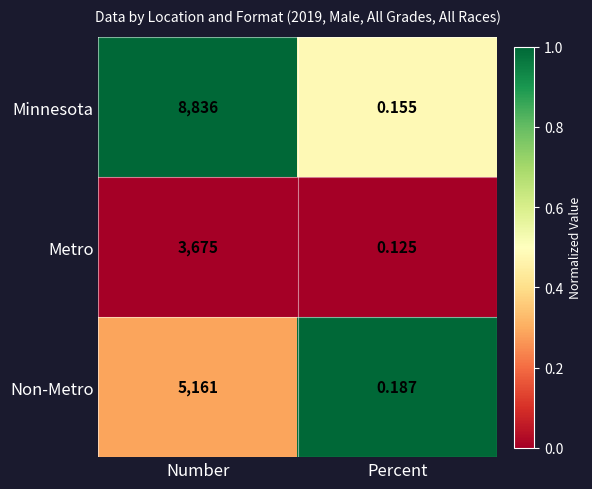

What is the difference between the highest and lowest values at Number?

5161.0